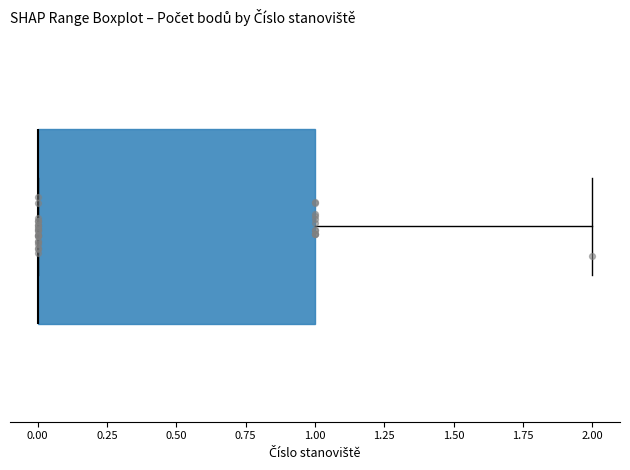

Read this box plot against the x-axis: the position of the median line, the range covered by the box, and the ends of both whiskers. The values are not printed on the chart, so give them approximately, as read against the axis.

median 0 (drawn on the box's left edge), box 0 to 1, whiskers 0 to 2